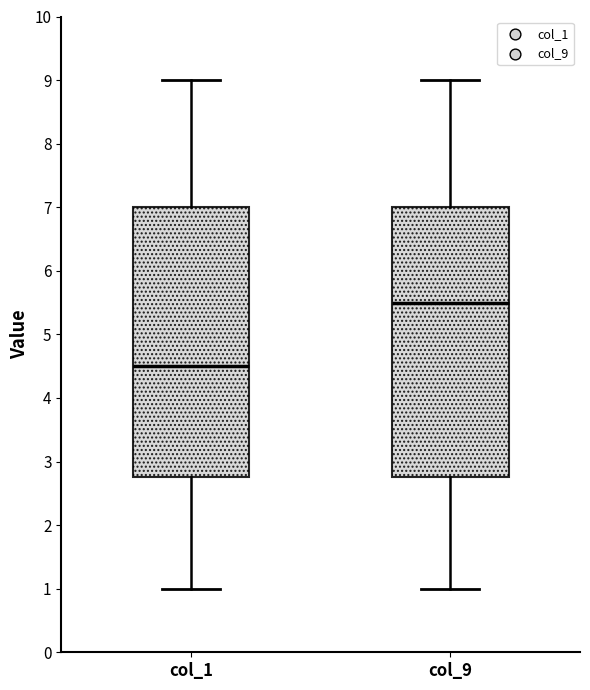

Reading left to right, transcribe this box plot: for each box, give where its median line is, the range the box spans, and where its two whiskers end, as read against the y-axis. The values are not printed on the chart, so give them approximately, as read against the axis.

col_1: median 4.5, box 2.8 to 7.0, whiskers 1.0 to 9.0
col_9: median 5.5, box 2.8 to 7.0, whiskers 1.0 to 9.0